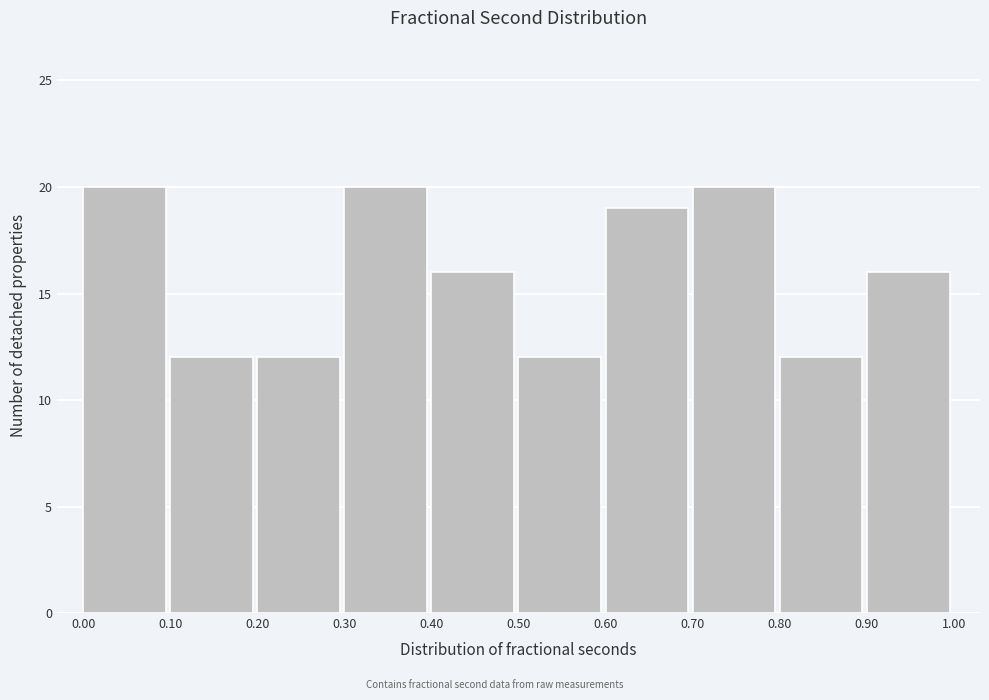

What is the height of the bar covering 0.30 to 0.40 on the x-axis? The values are not printed on the chart, so give them approximately, as read against the axis.

20